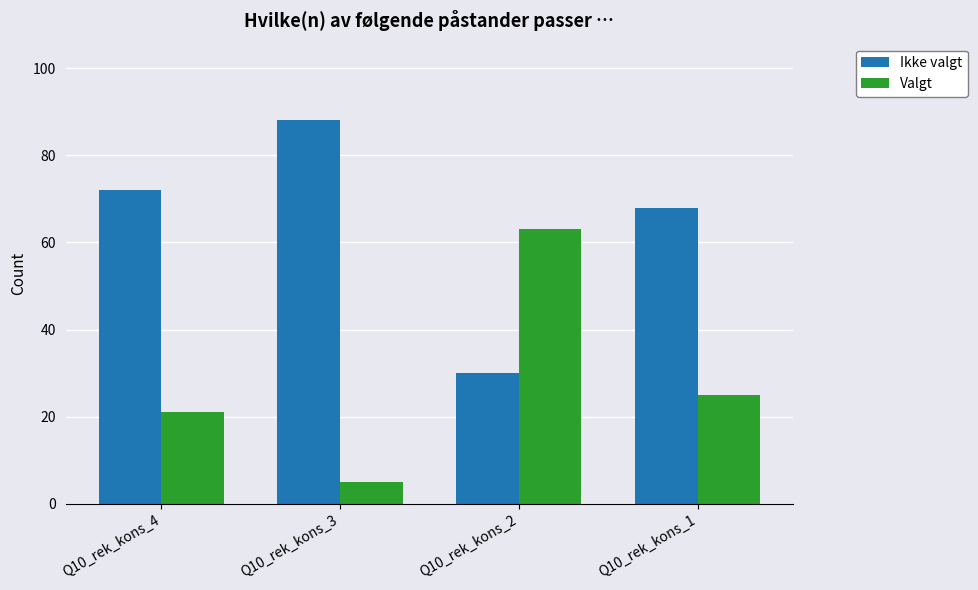

What is the difference between the highest and lowest values at Q10_rek_kons_2?

33